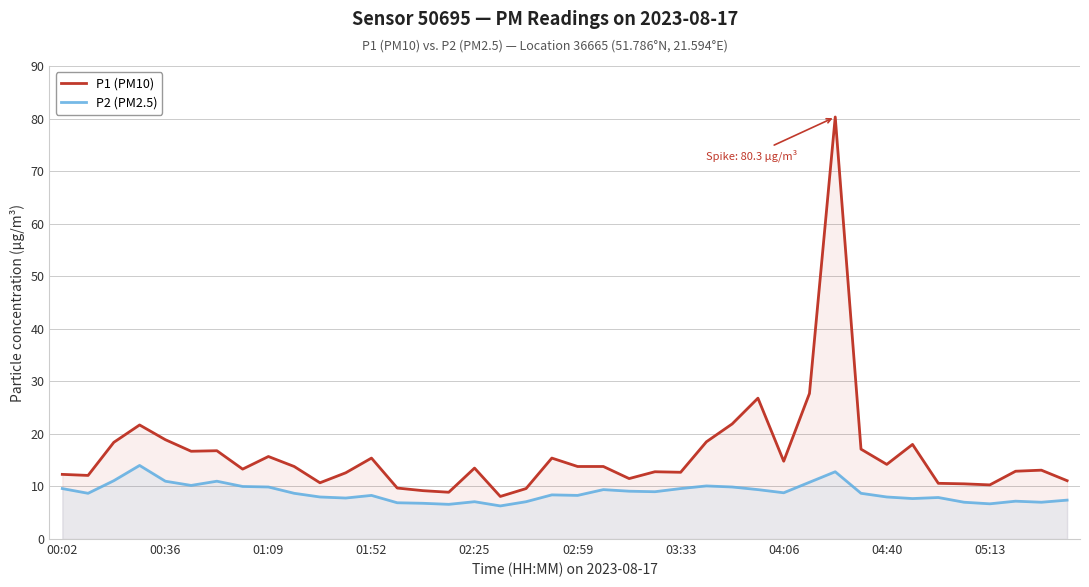

How many lines are shown in the chart?

2